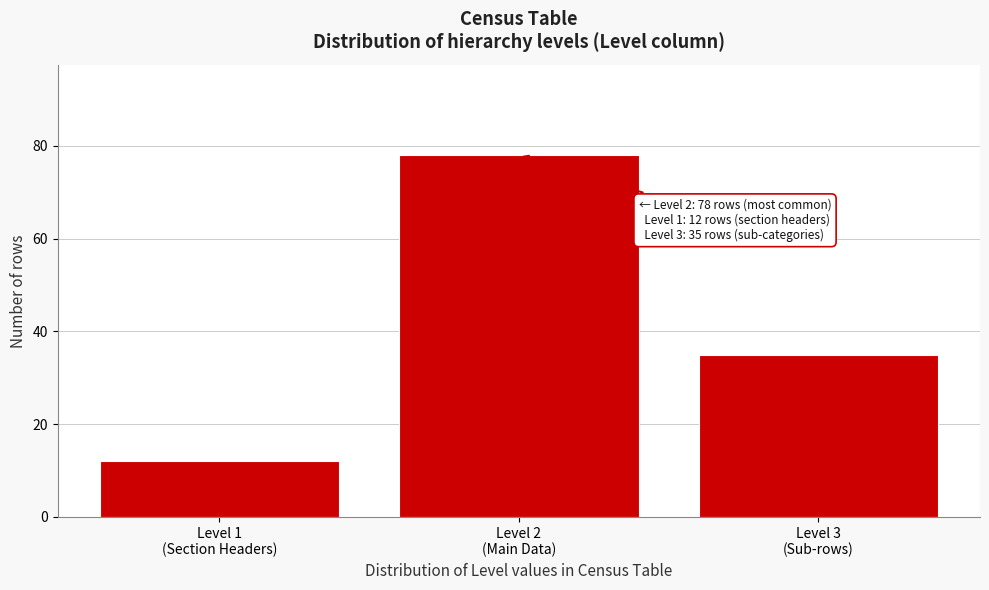

Reading right to left, what are all the values shown in this chart?

35	78	12